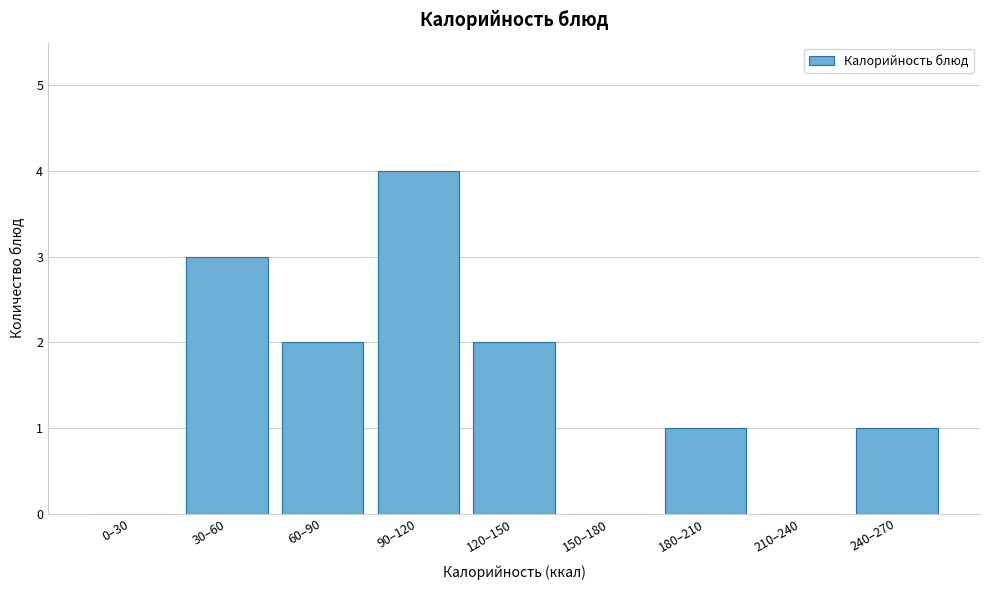

Reading left to right, extract all data points from this chart.

0–30=0	30–60=3	60–90=2	90–120=4	120–150=2	150–180=0	180–210=1	210–240=0	240–270=1